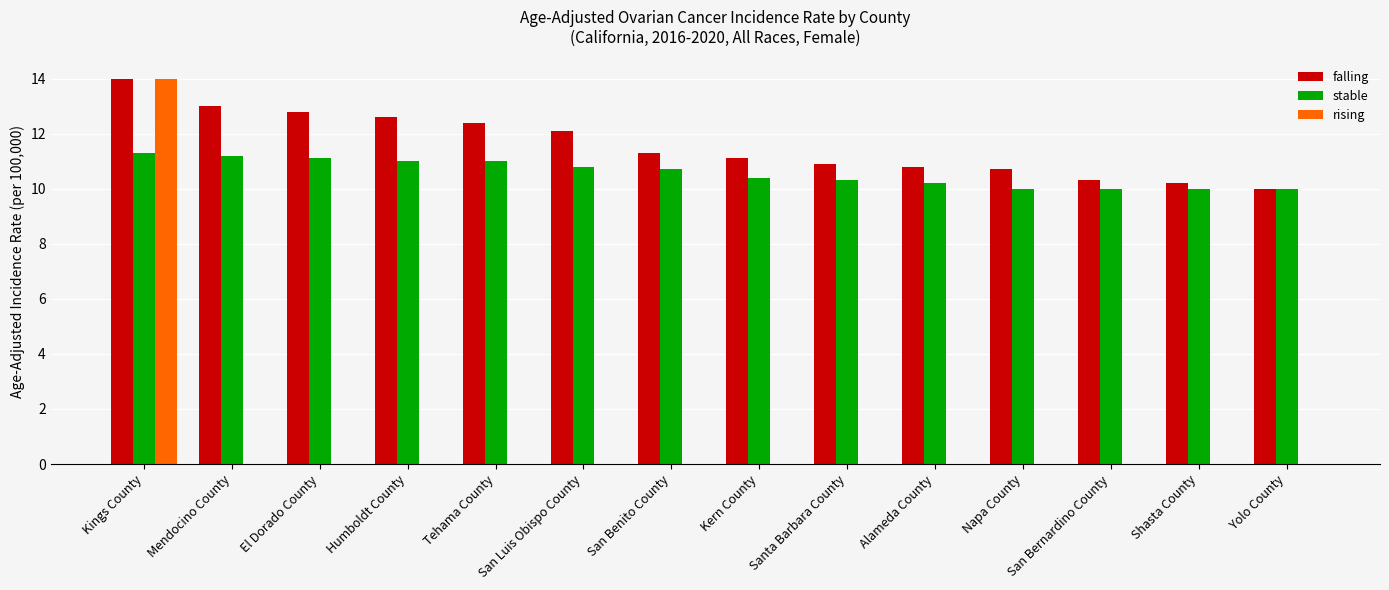

What is the sum of all stable values?

148.0